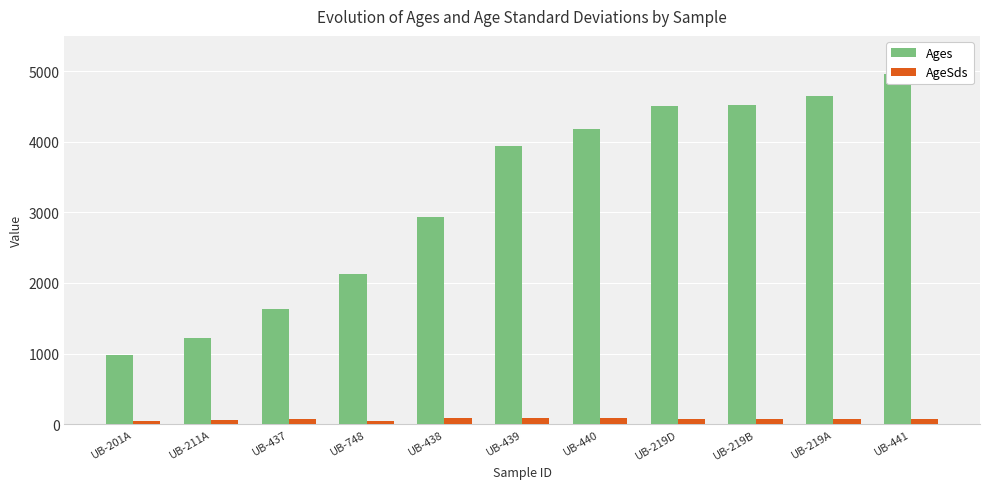

Which series changed the most between UB-211A and UB-441?

Ages